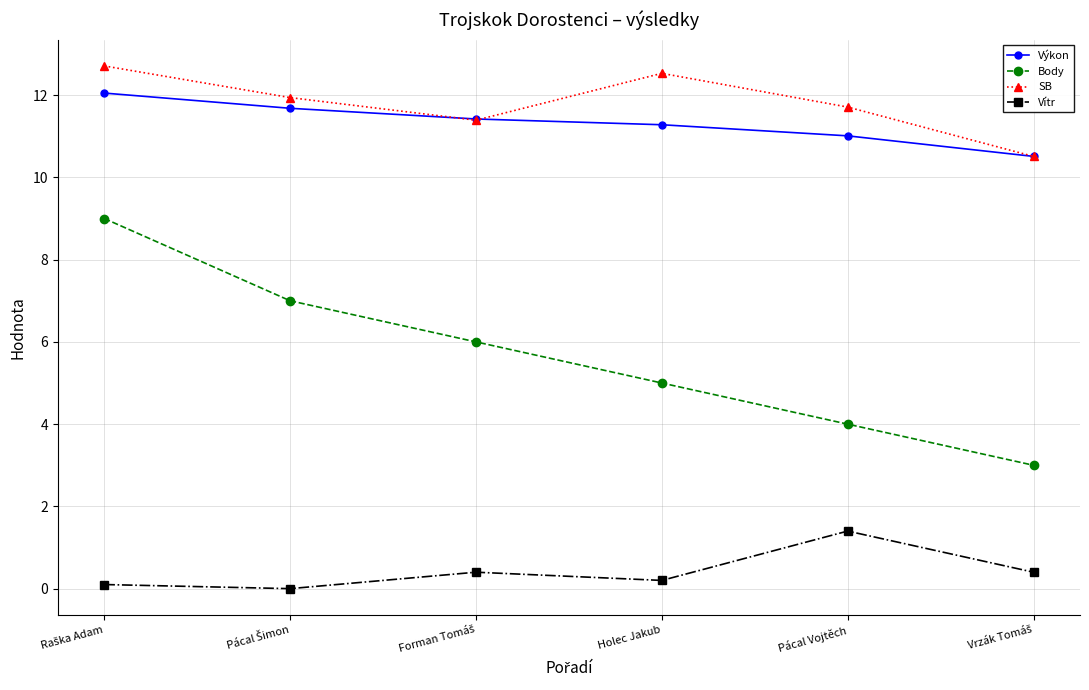

True or false: Body has more than 1 points higher than both neighbors.

False